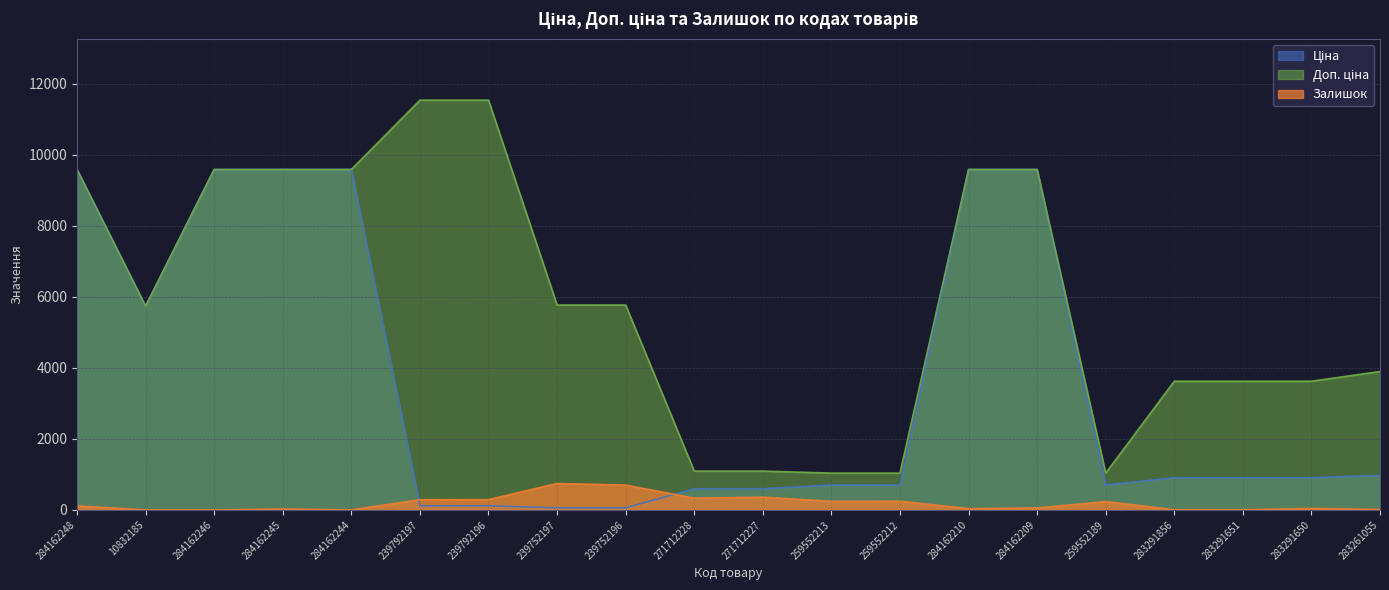

How many interior local valleys does the Доп. ціна series have?

2